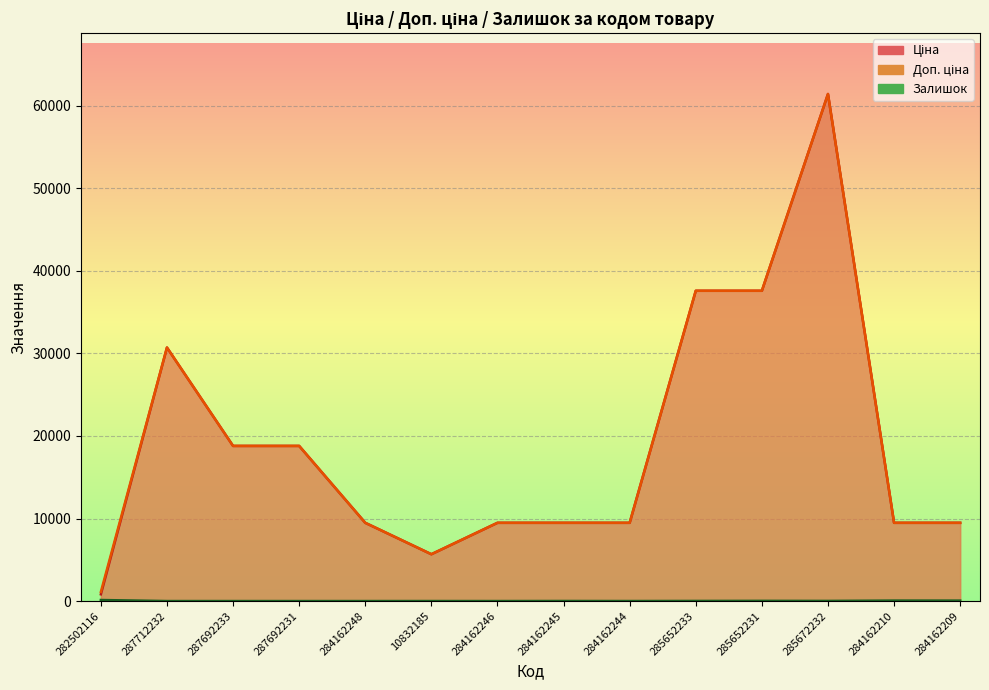

True or false: Доп. ціна and Ціна intersect in this chart.

False